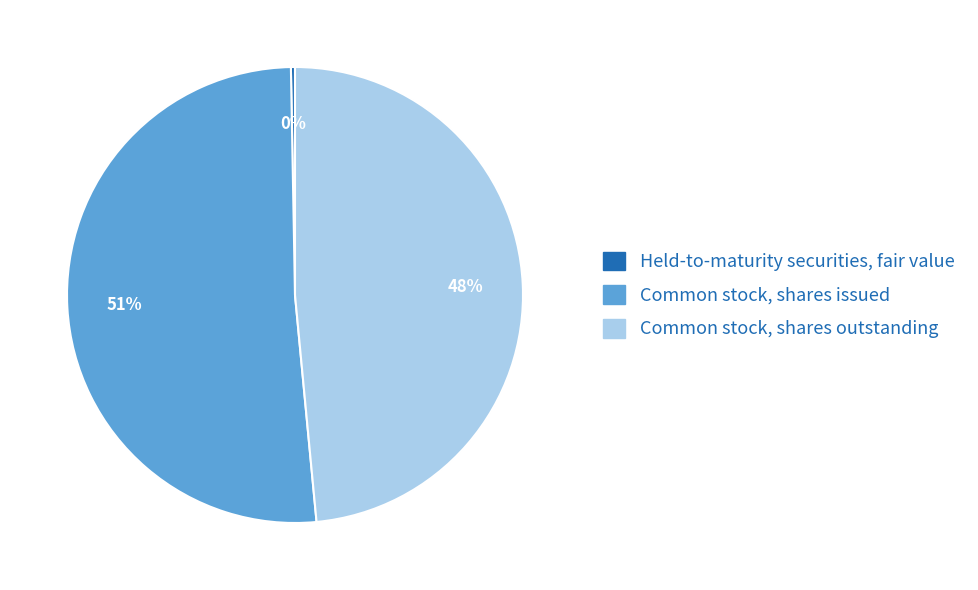

Do Held-to-maturity securities, fair value and Common stock, shares outstanding together represent more than half of the pie?

No